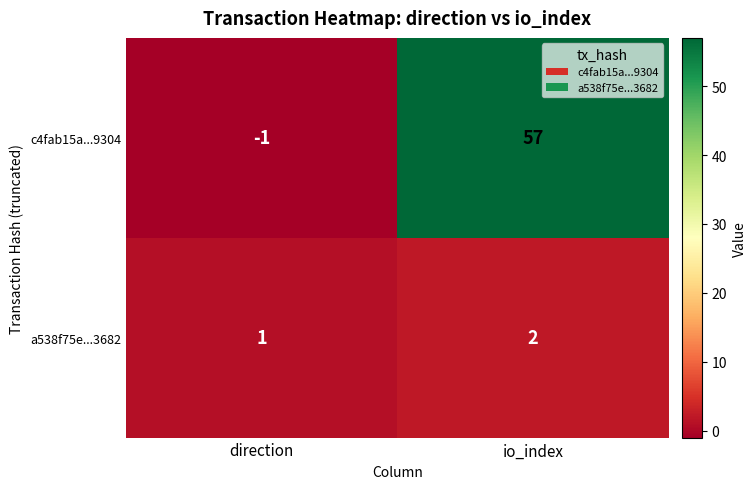

Which category has the highest value in the c4fab15a...9304 series?

io_index